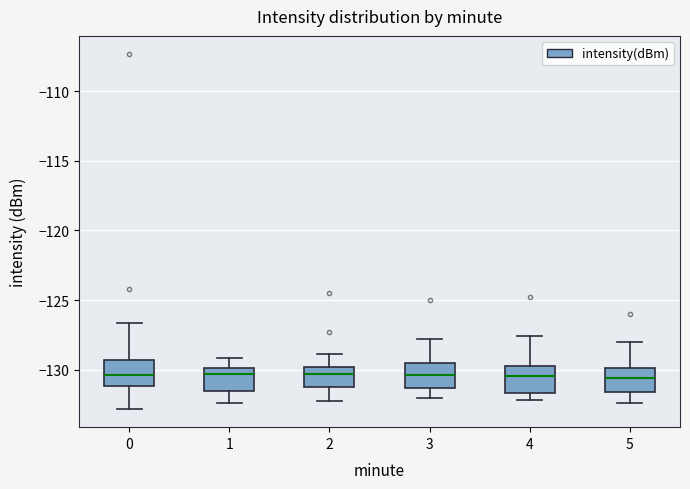

Where is the upper edge of the box at x = 0 on the y-axis? The values are not printed on the chart, so give them approximately, as read against the axis.

-129.5